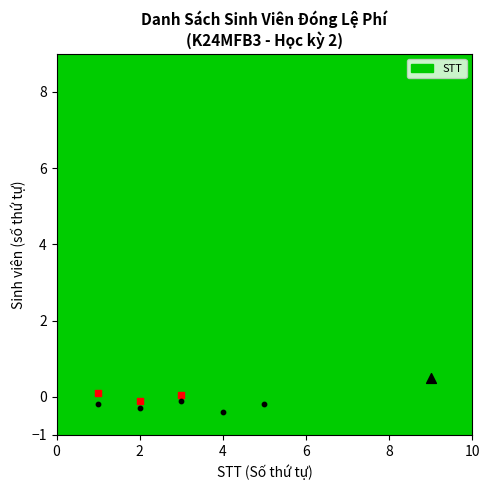

What is the change in value from 2 to 9?

+7